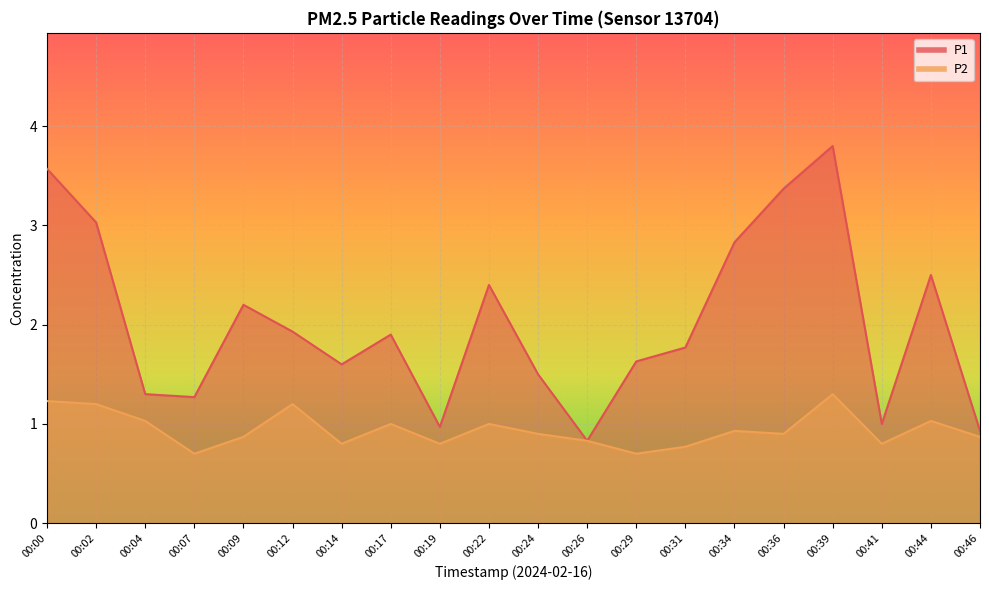

How many data points does each series have?

20